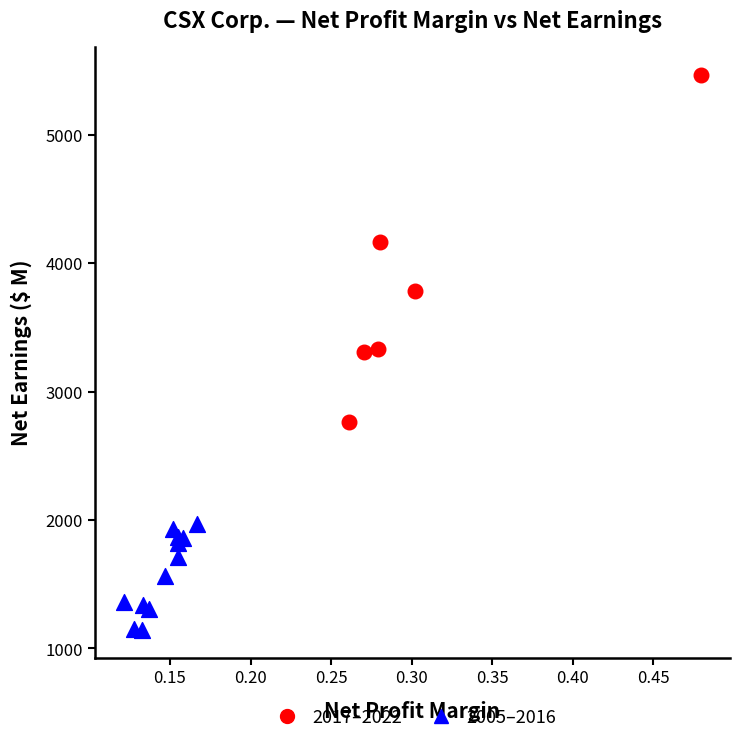

Which series contains the highest Y value?

2017–2022